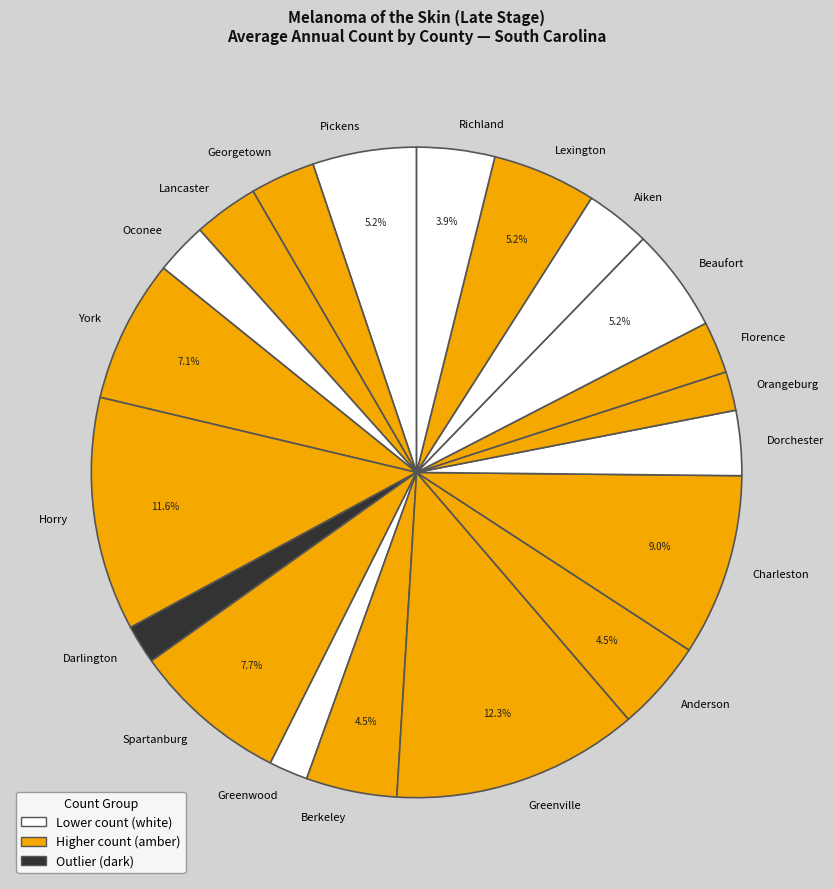

Which category has the biggest portion of the pie?

Greenville